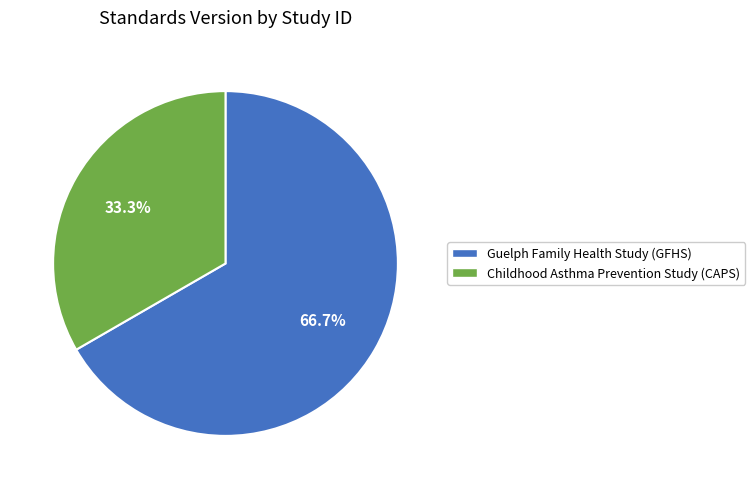

Between Childhood Asthma Prevention Study (CAPS) and Guelph Family Health Study (GFHS), which is larger?

Guelph Family Health Study (GFHS)